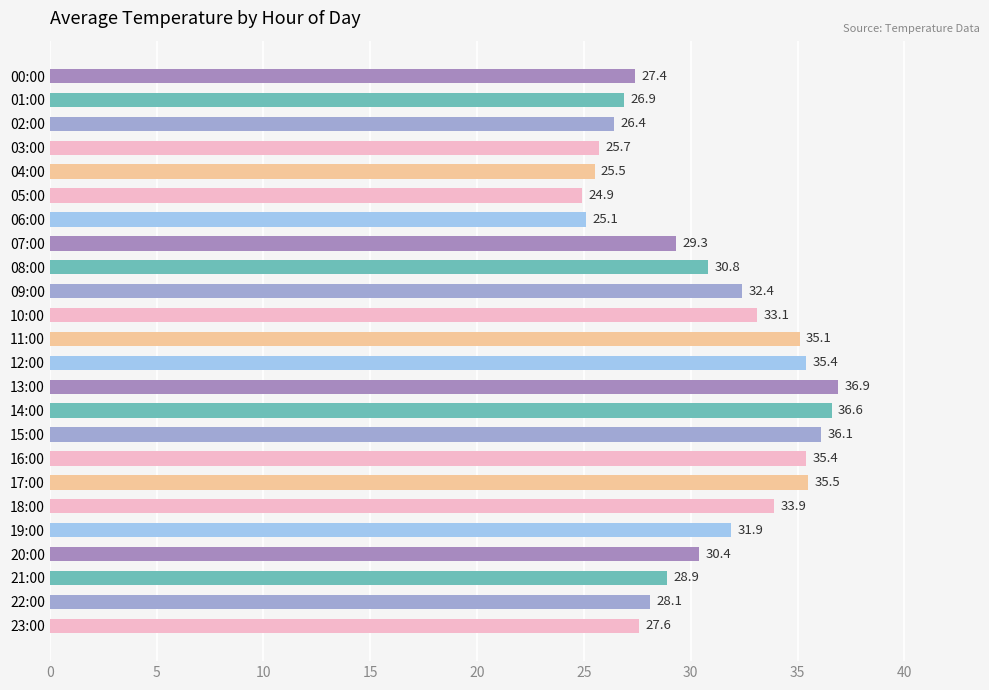

What is the approximate value at 04:00?

25.5